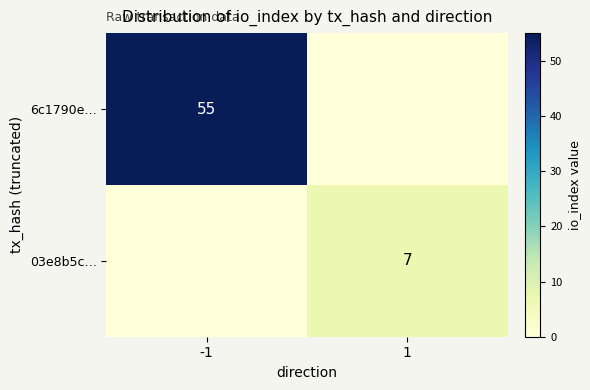

The 6c1790e… series shows 86 at -1. True or false?

False